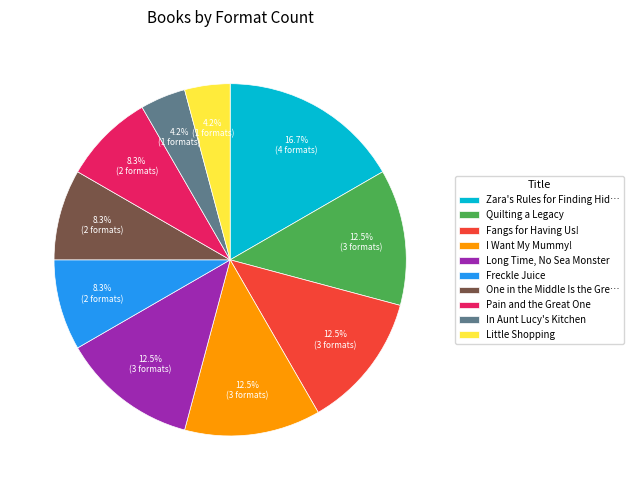

Count the number of slices in the pie.

10